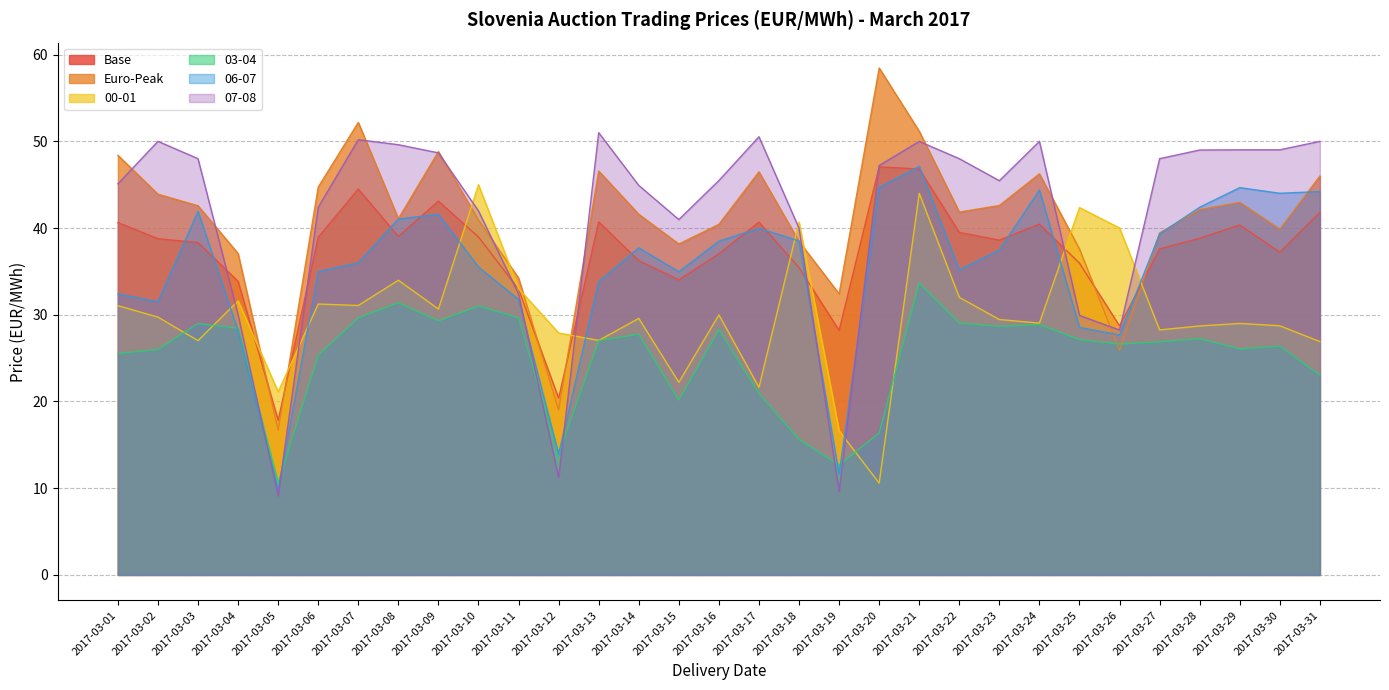

What is the lowest value of the 07-08 series?

9.1